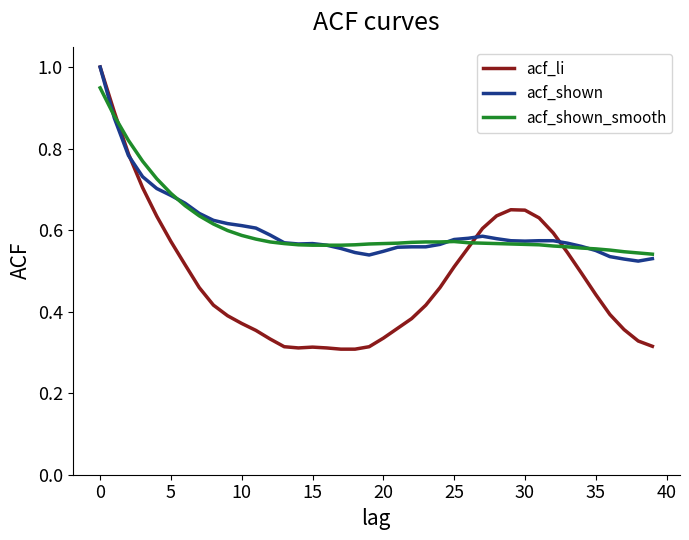

What are all the series names shown in the legend?

acf_li, acf_shown, acf_shown_smooth